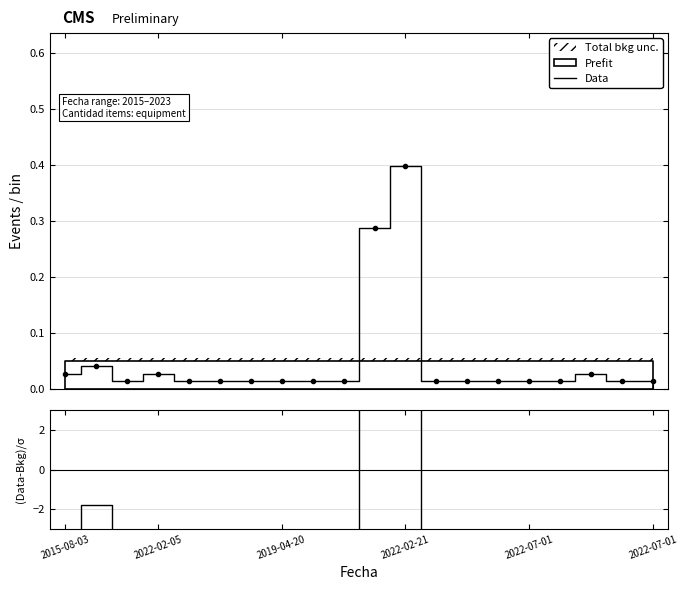

Reading left to right, extract all data points from this chart.

Data: 0.0	0.0	0.0	0.0	0.0	0.0	0.0	0.0	0.0	0.0	0.3	0.4	0.0	0.0	0.0	0.0	0.0	0.0	0.0	0.0
(Data-Bkg)/σ: -4.5	-1.8	-7.3	-4.5	-7.3	-7.3	-7.3	-7.3	-7.3	-7.3	47.5	69.5	-7.3	-7.3	-7.3	-7.3	-7.3	-4.5	-7.3	-7.3